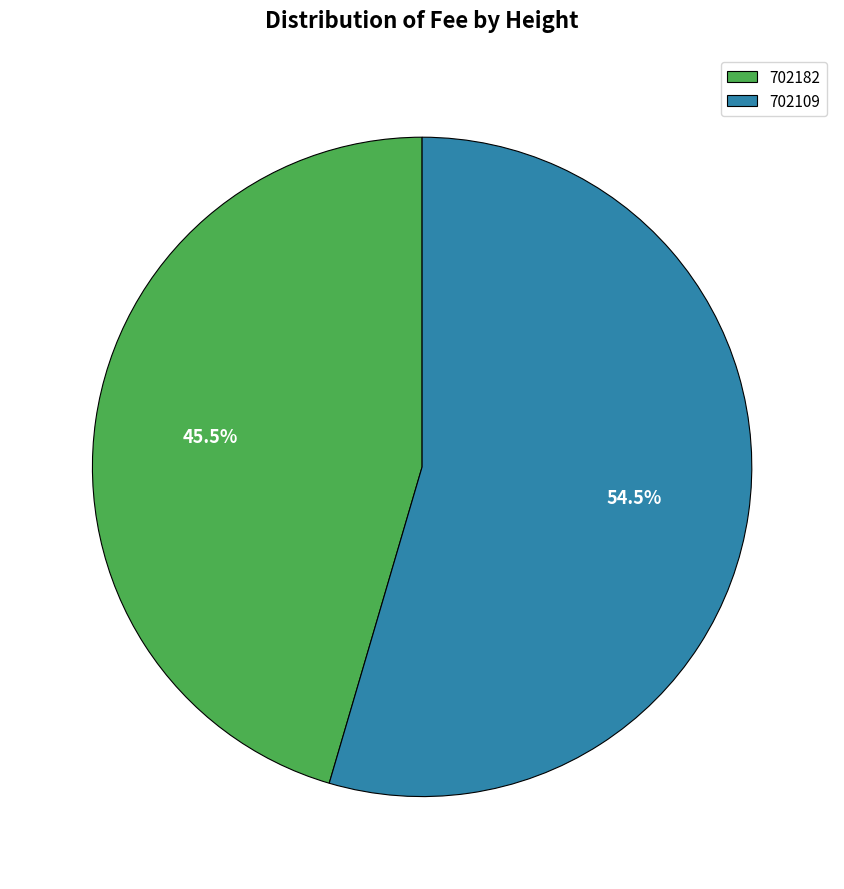

Is 702182 the majority of the pie?

No